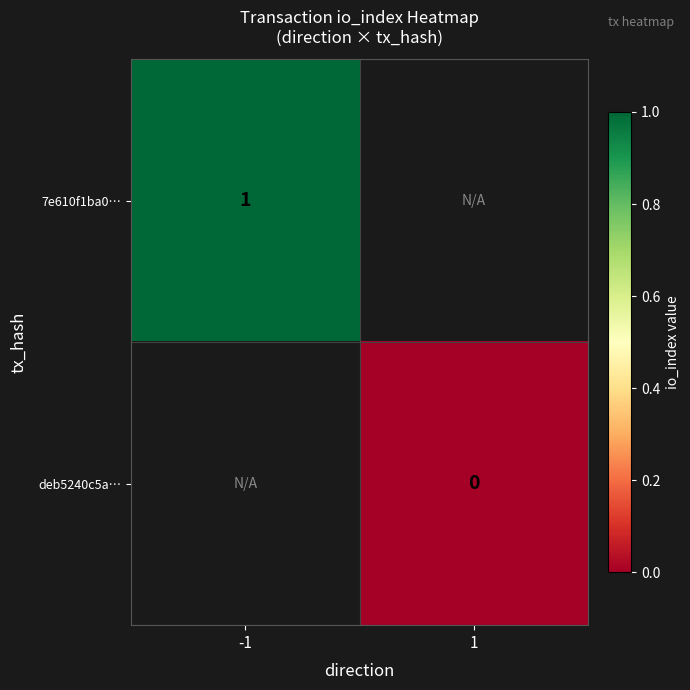

Which series has the largest range (max minus min)?

7e610f1ba0…